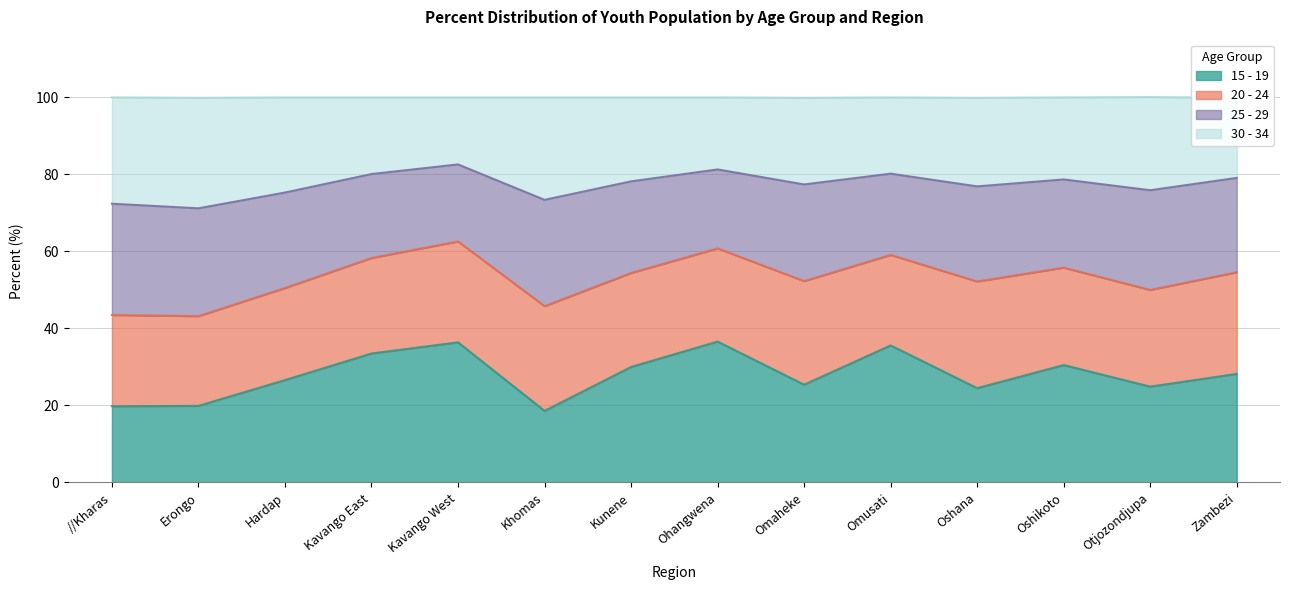

What is the maximum value for 15 - 19?

36.6